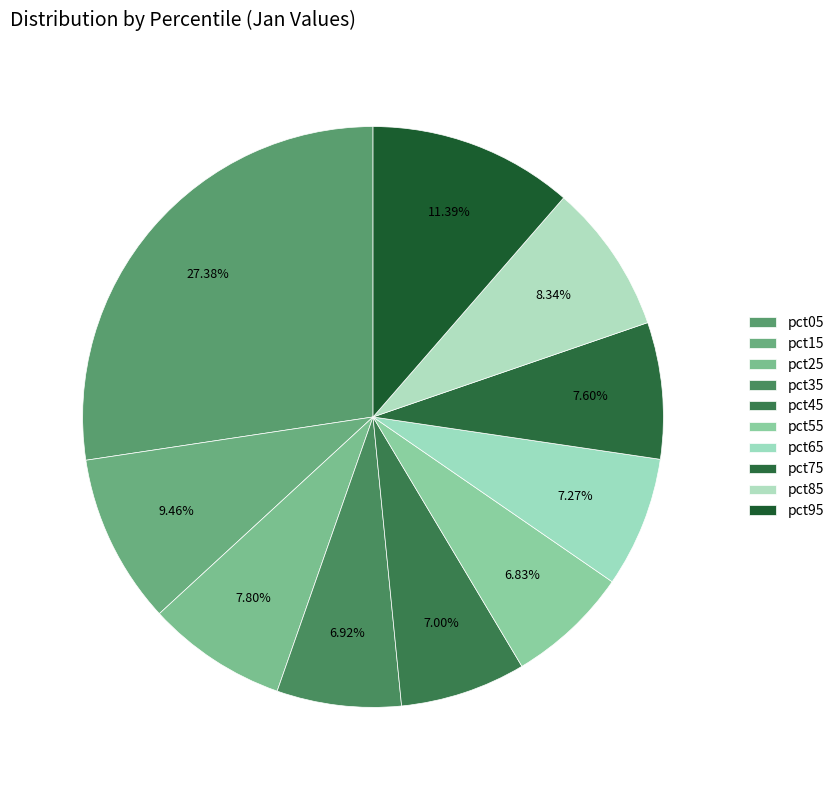

Count the number of slices in the pie.

10